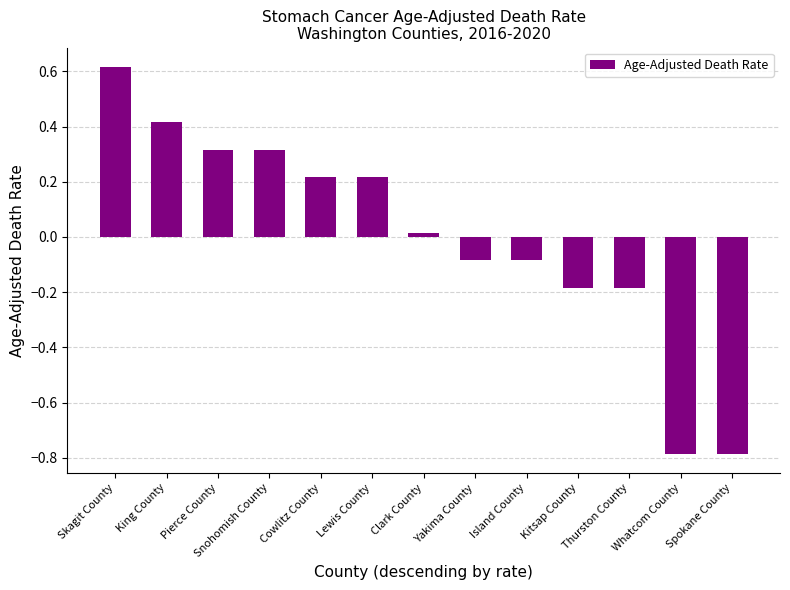

Which has a higher value, Kitsap County or Island County?

Island County